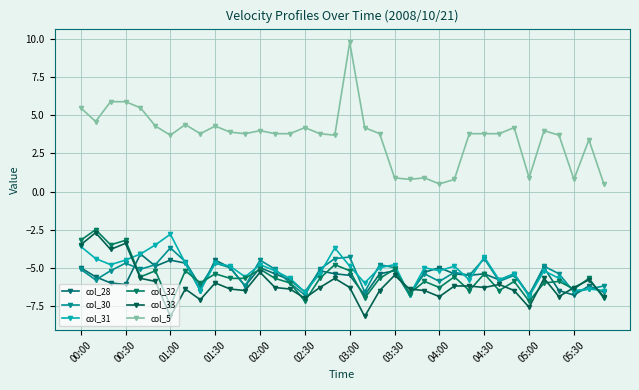

Which series has the widest spread of values?

col_5